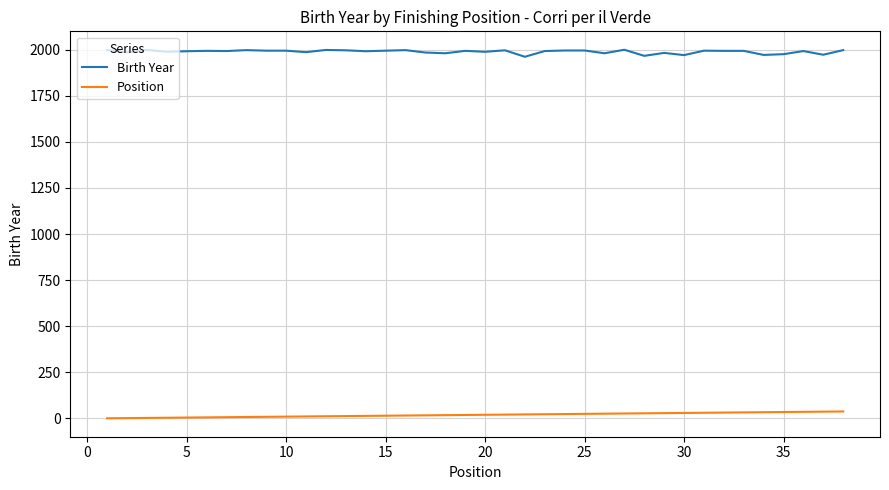

List the series in order of their peak value, highest first.

Birth Year, Position